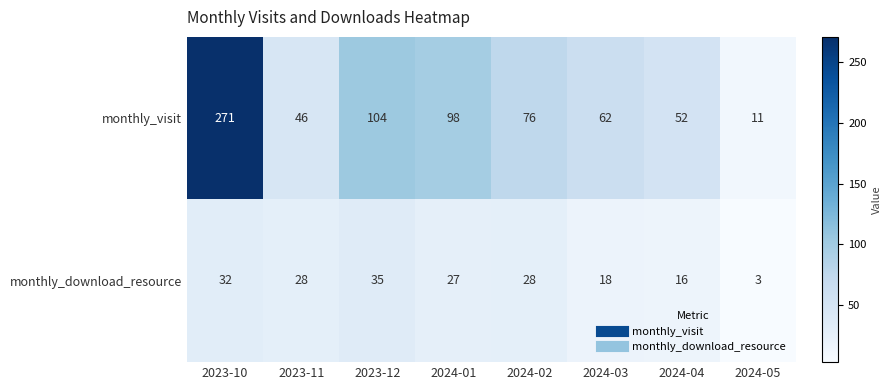

Rank the series by their average value, from highest to lowest.

monthly_visit, monthly_download_resource